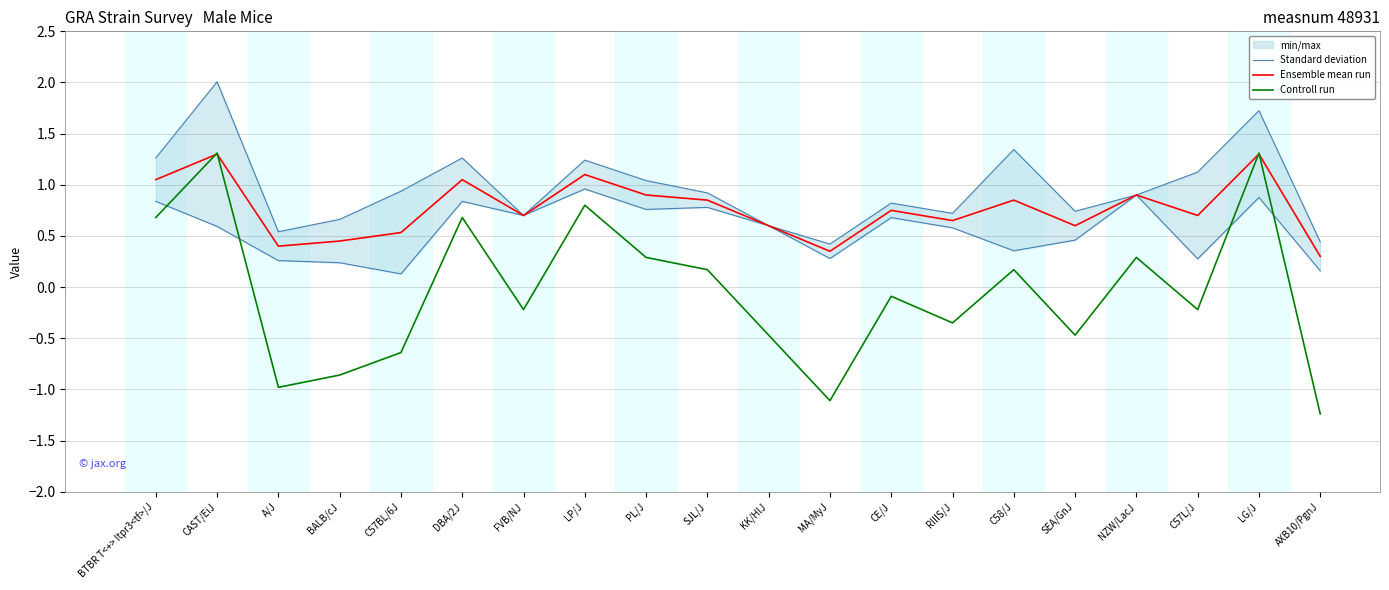

At which category is the sum across all series the highest?

CAST/EiJ